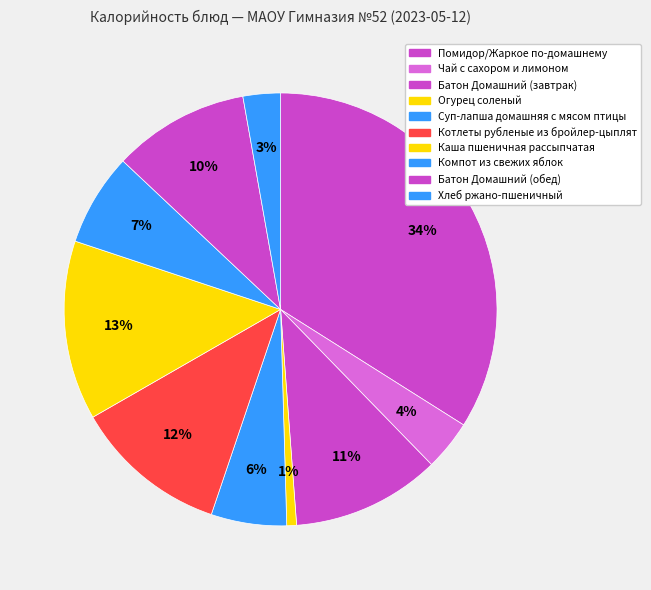

Combined, do Каша пшеничная рассыпчатая and Помидор/Жаркое по-домашнему account for over 50%?

No